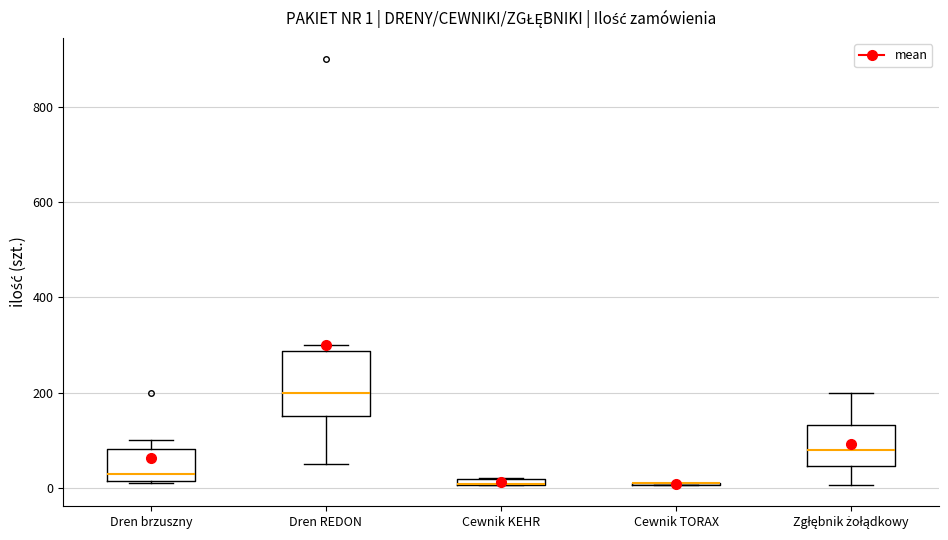

Comparing the boxes themselves (not the whiskers), which one is the tallest?

Dren REDON